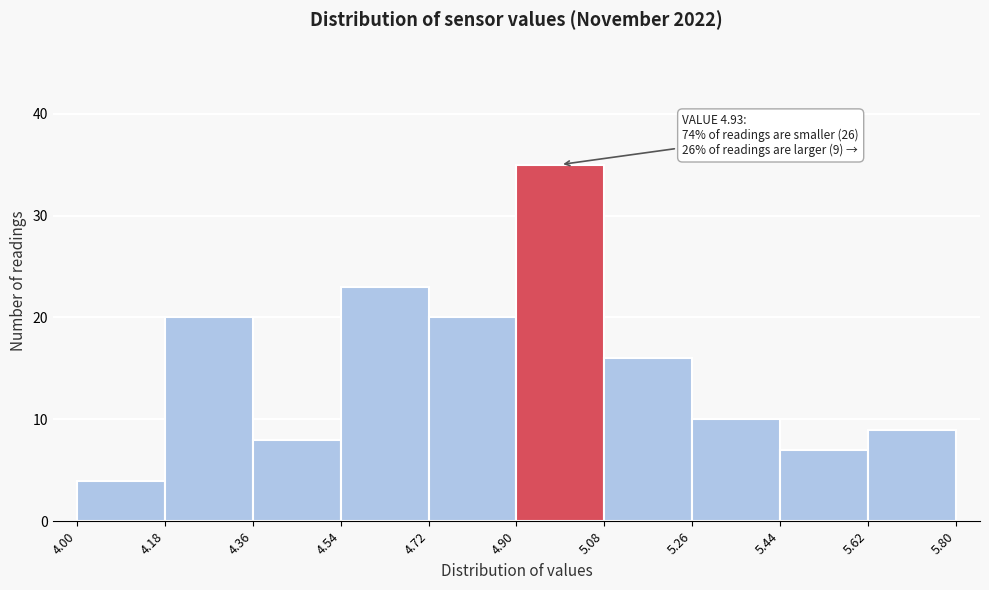

Which range on the x-axis has the tallest bar?

4.90 to 5.08